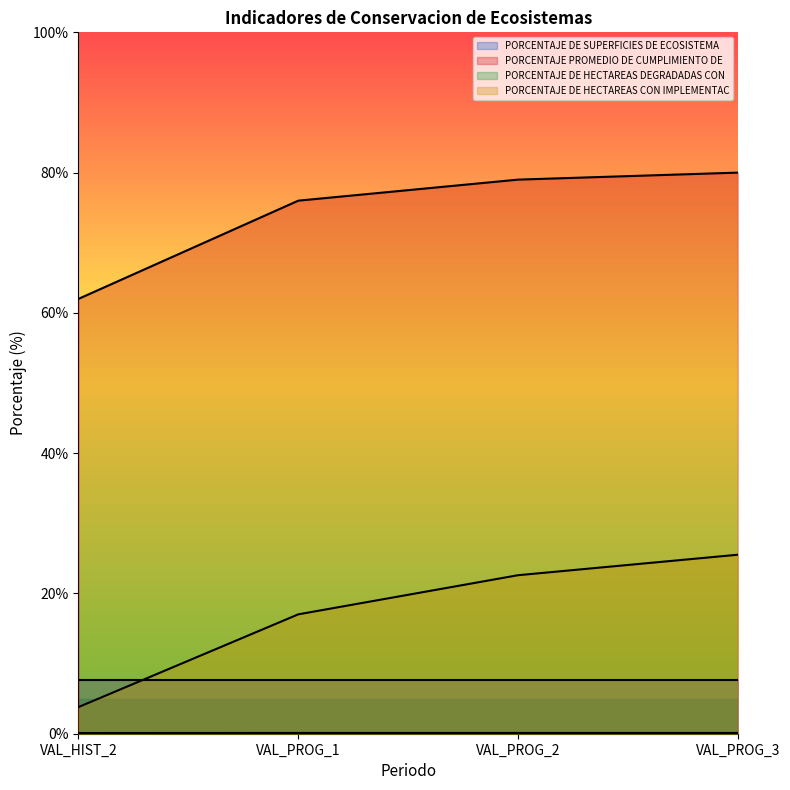

What is the spread (max minus min) of values at VAL_PROG_2?

78.9